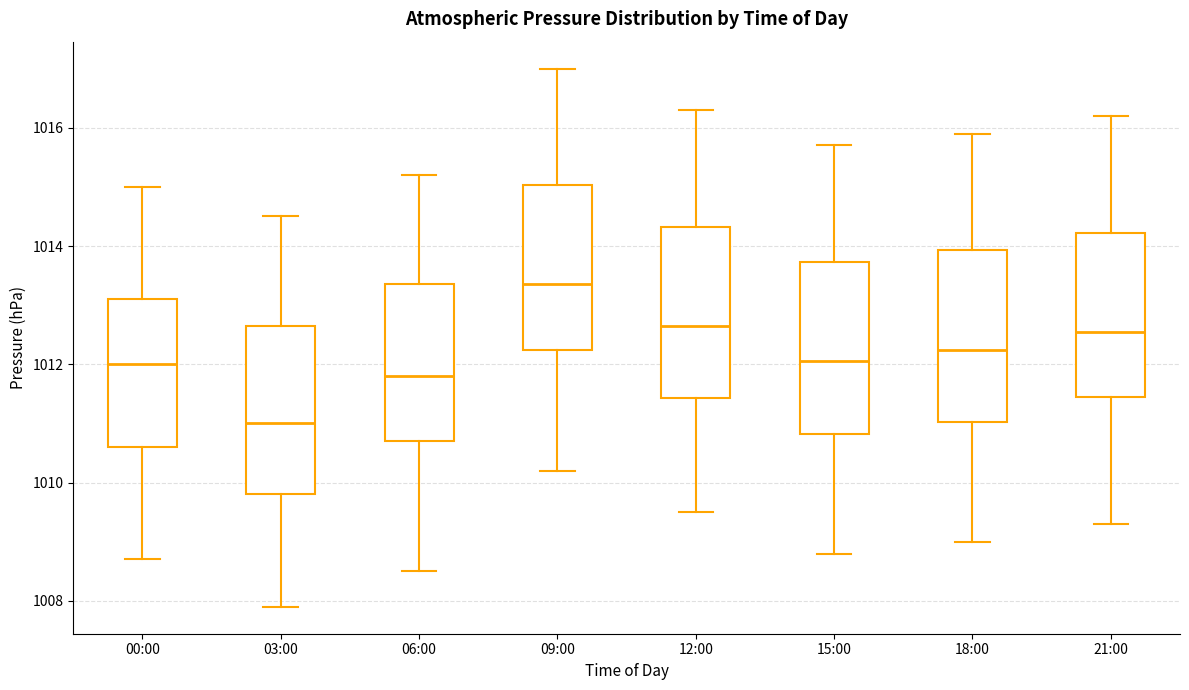

Which box's median line is the lowest?

03:00